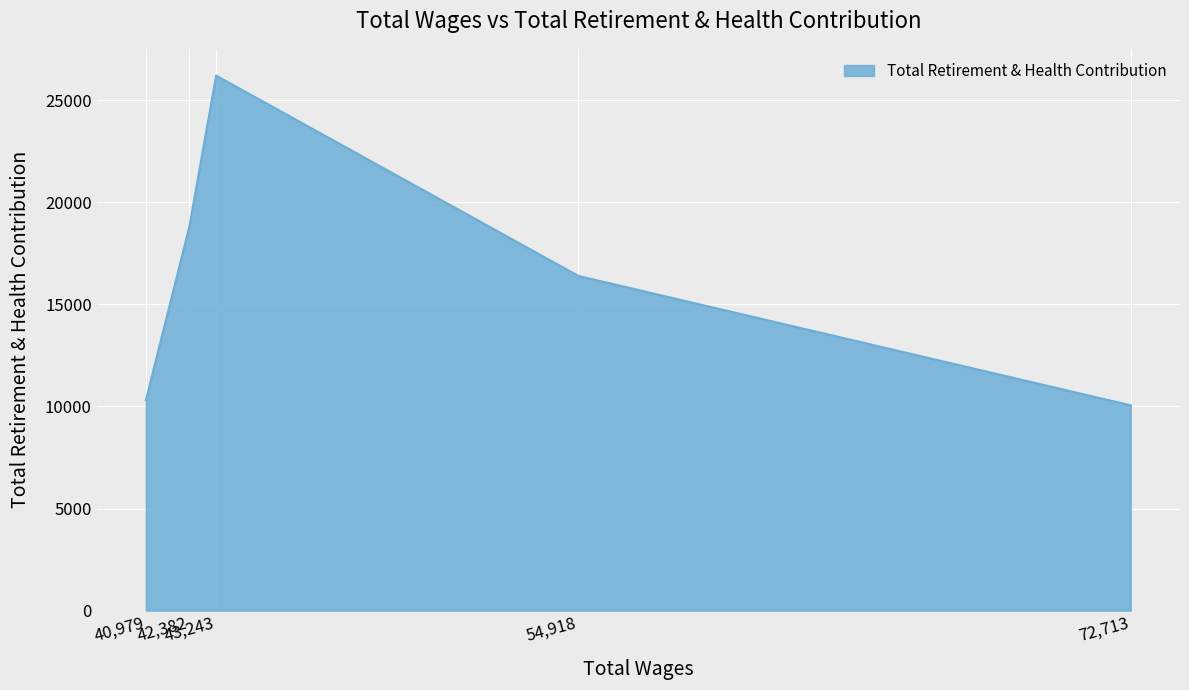

Where is the first local maximum?

43,243